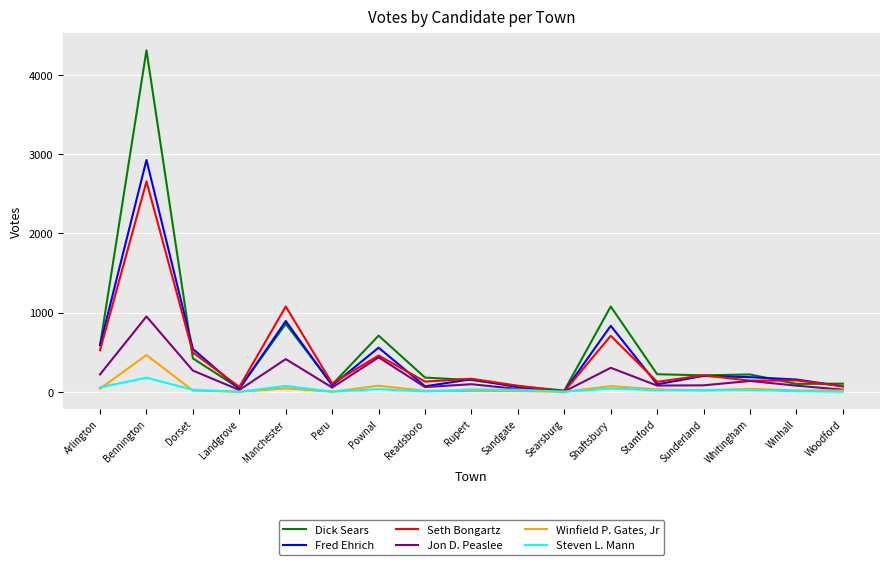

The Seth Bongartz series shows 210 at Sunderland. True or false?

True